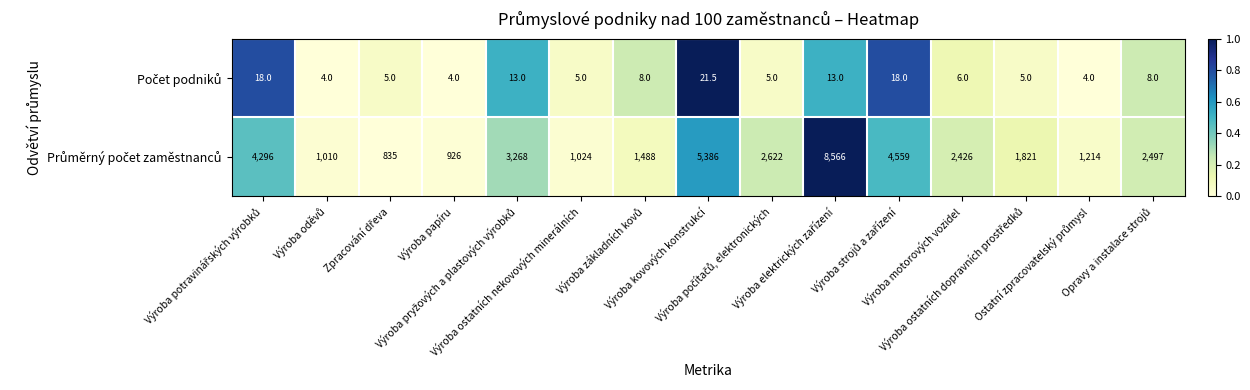

At how many categories does at least one series exceed 173?

15